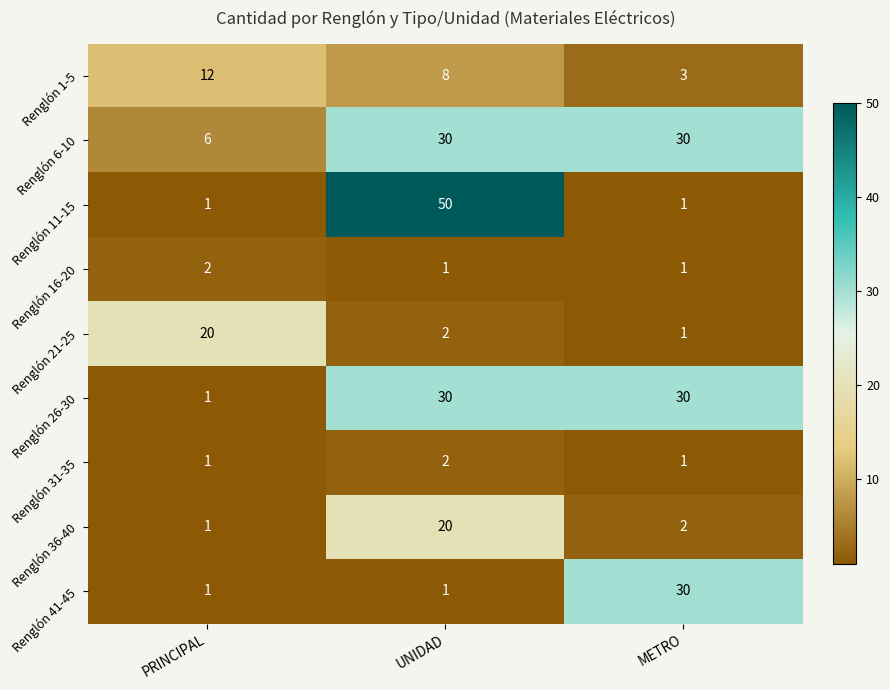

The Renglón 6-10 series shows 30 at UNIDAD. True or false?

True